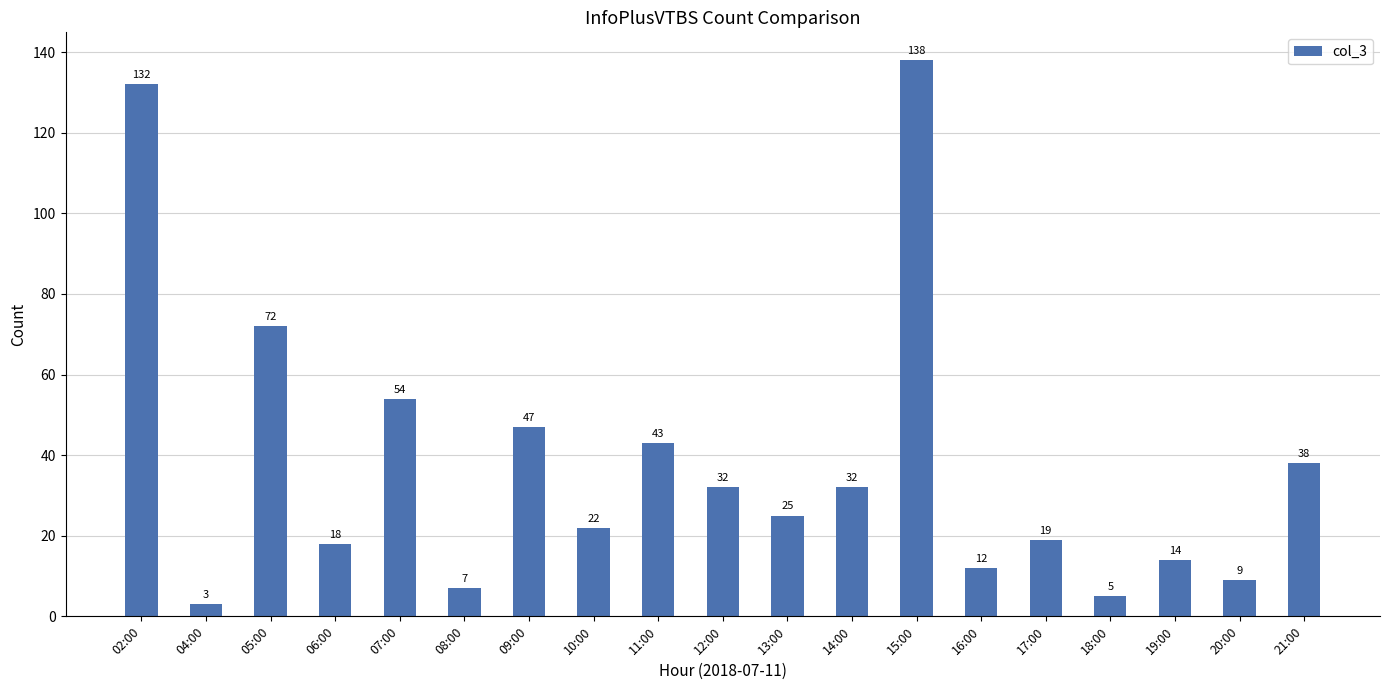

What is the sum of all values?

722